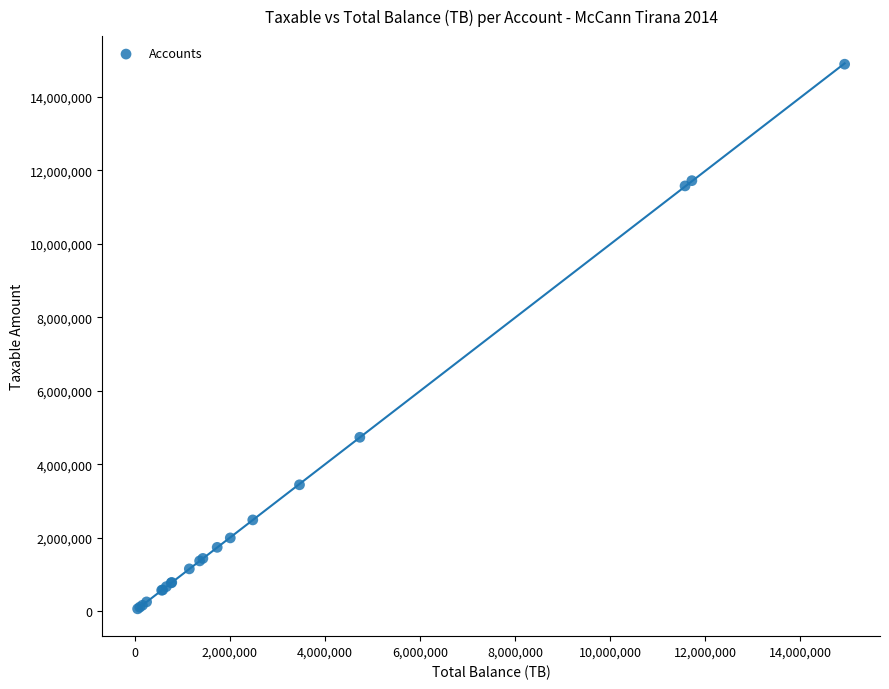

What Y value in the scatter plot is closest to 7474836?

4731146.9